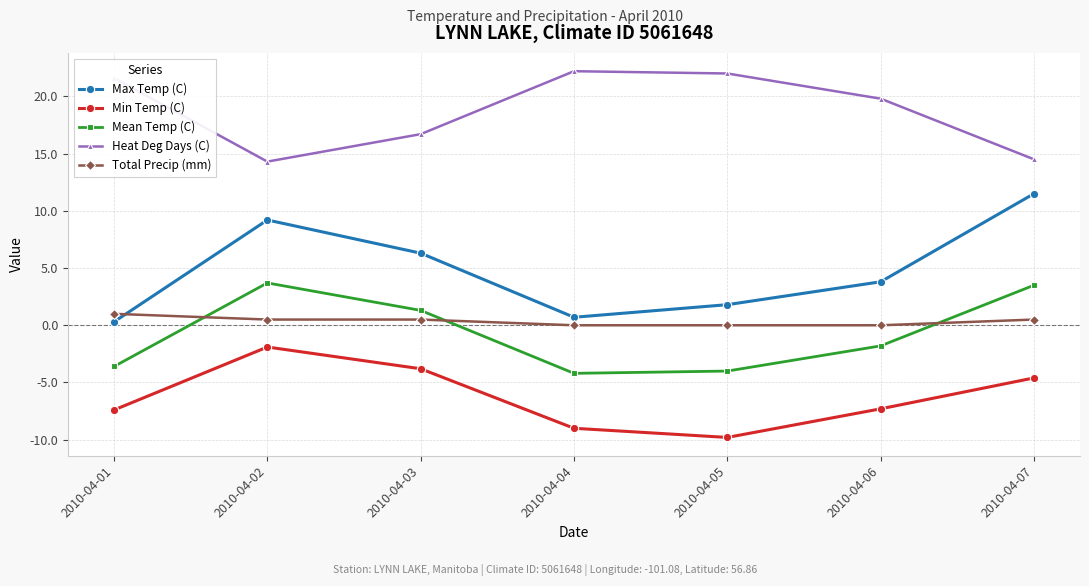

Count the number of data series in this chart.

5